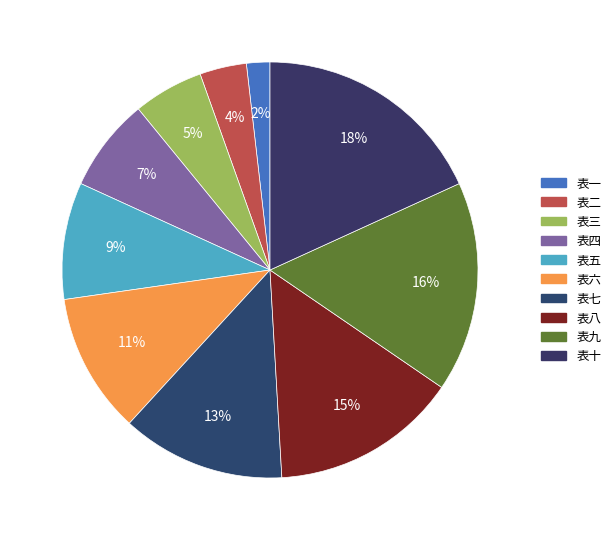

What is the total percentage of 表八 and 表四?

21.8%